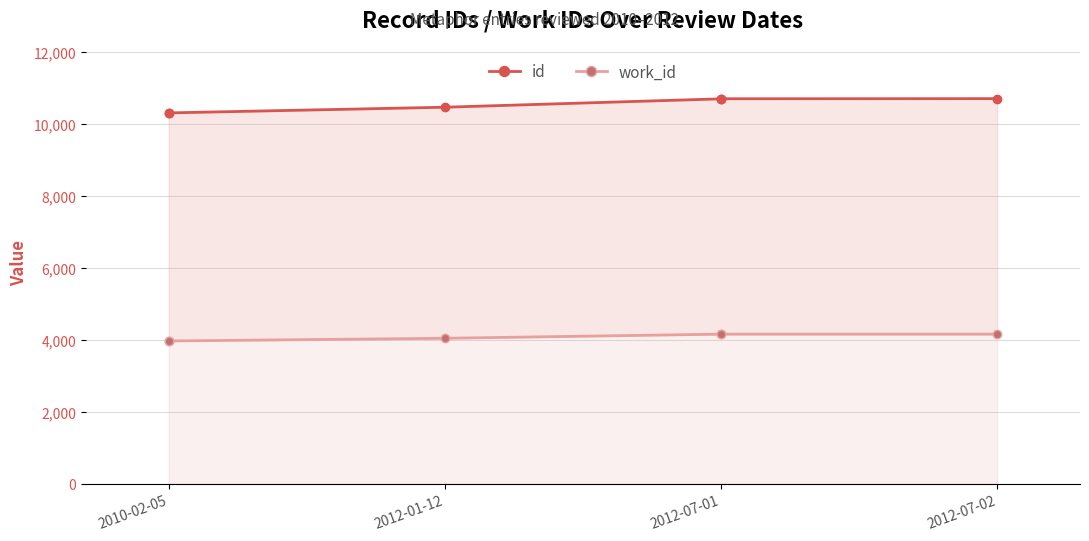

What is the total value across all series at 2012-01-12?

14260